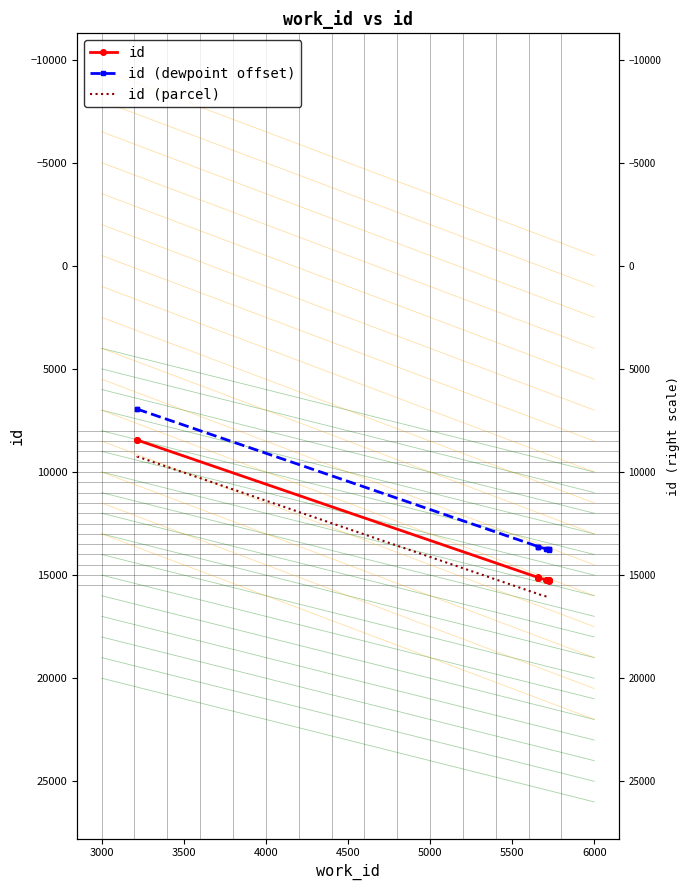

What is the spread (max minus min) of values at 6000?

2300